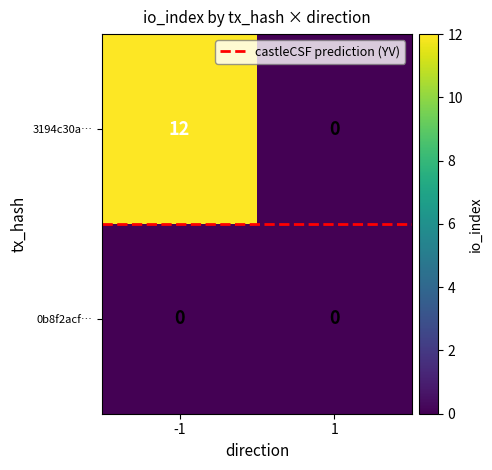

Reading left to right, list all the values displayed in this chart.

3194c30aa32f641e536cd7680a40f4dc35c963a: 12	0
0b8f2acfeececee6ad3cb1e3a514a793ac9ff37: 0	0